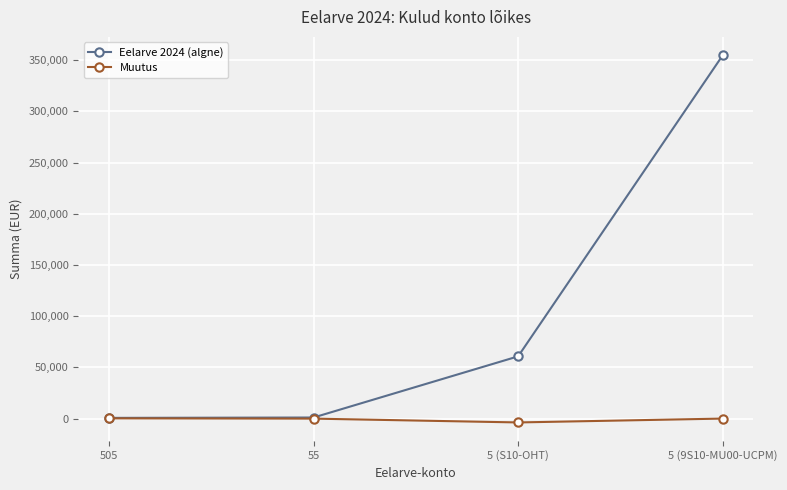

True or false: Eelarve 2024 (algne) has more than 1 interior local peaks.

False